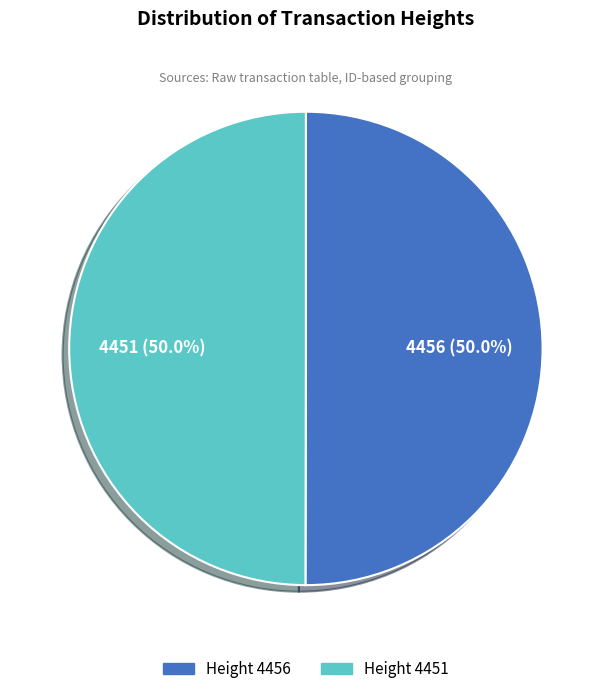

Which slice is the smallest?

4451